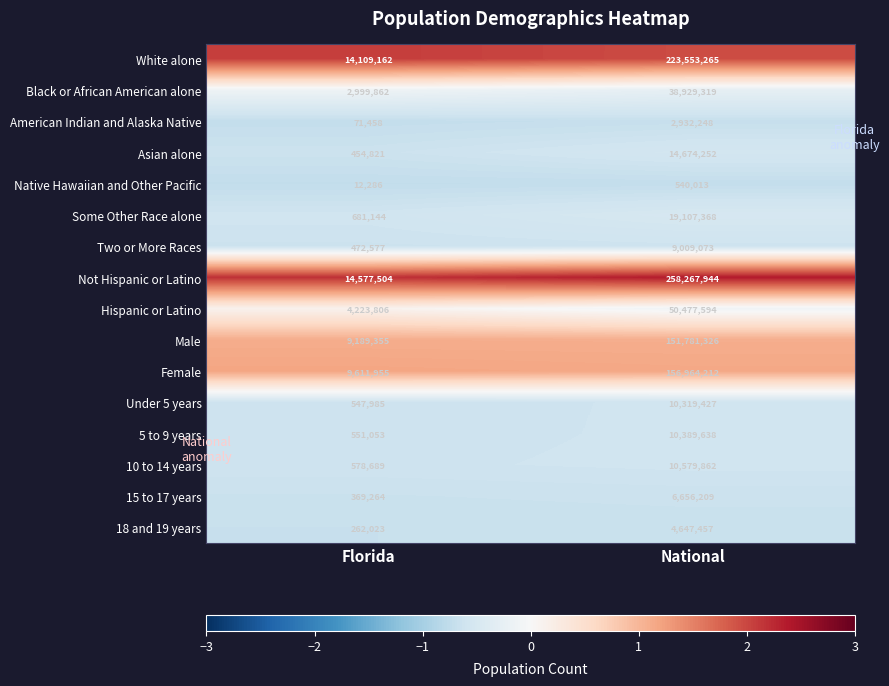

How many distinct data groups are displayed?

16